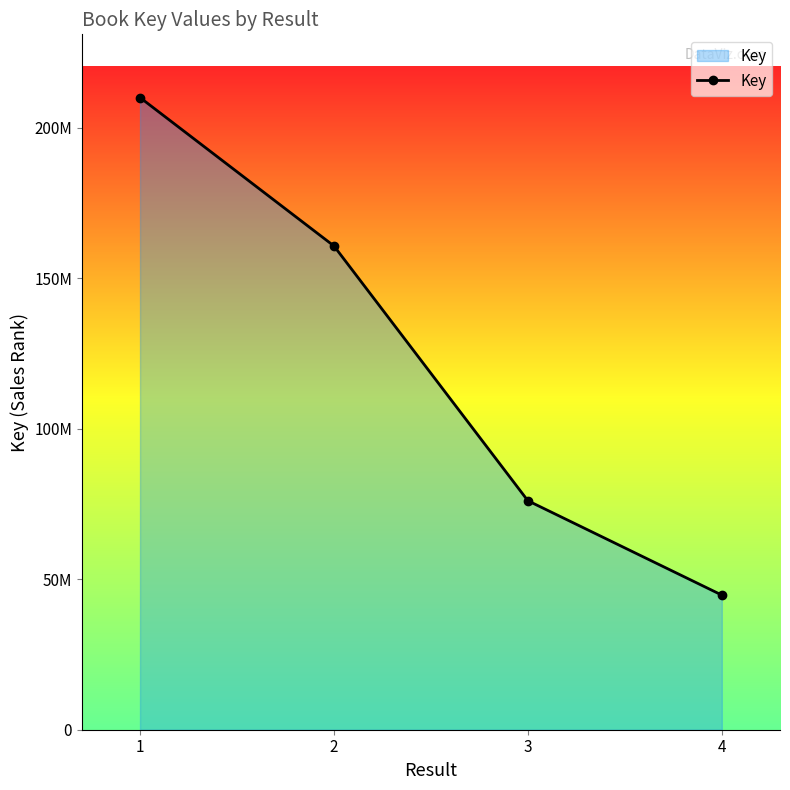

Does the chart have visible grid lines?

No